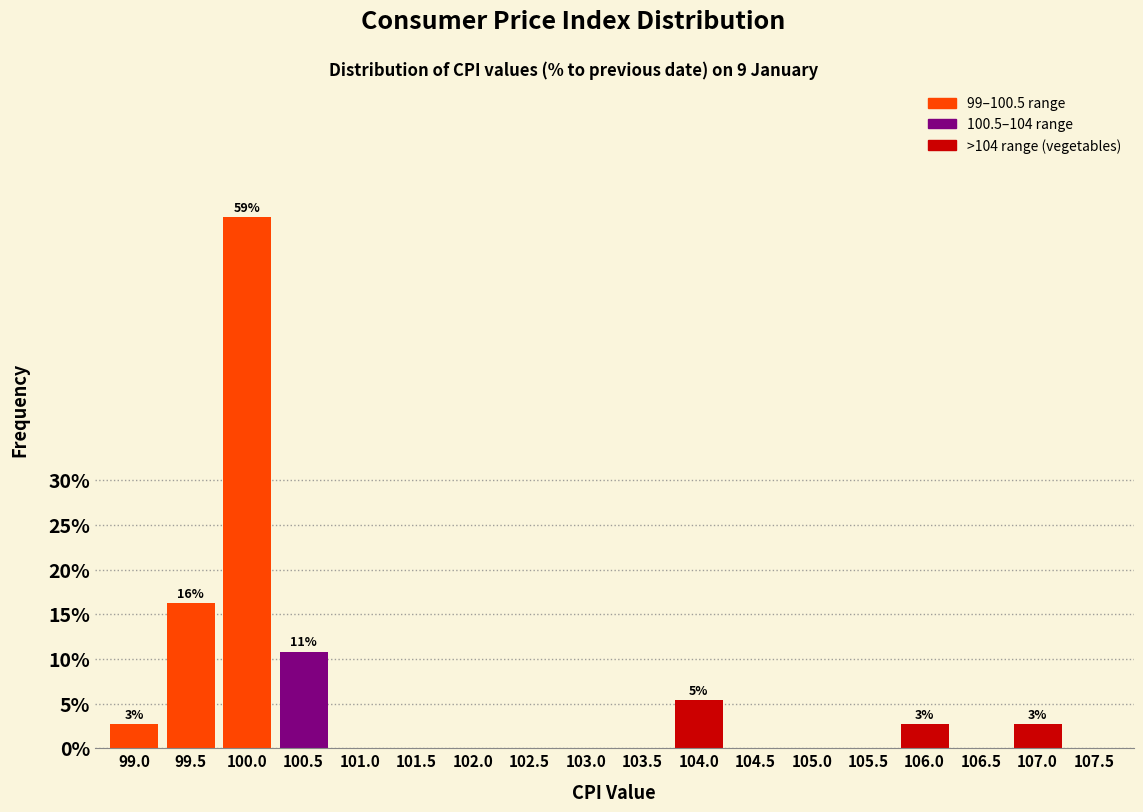

Reading left to right, what are all the values shown in this chart?

99.0=2.7	99.5=16.2	100.0=59.5	100.5=10.8	101.0=0.0	101.5=0.0	102.0=0.0	102.5=0.0	103.0=0.0	103.5=0.0	104.0=5.4	104.5=0.0	105.0=0.0	105.5=0.0	106.0=2.7	106.5=0.0	107.0=2.7	107.5=0.0